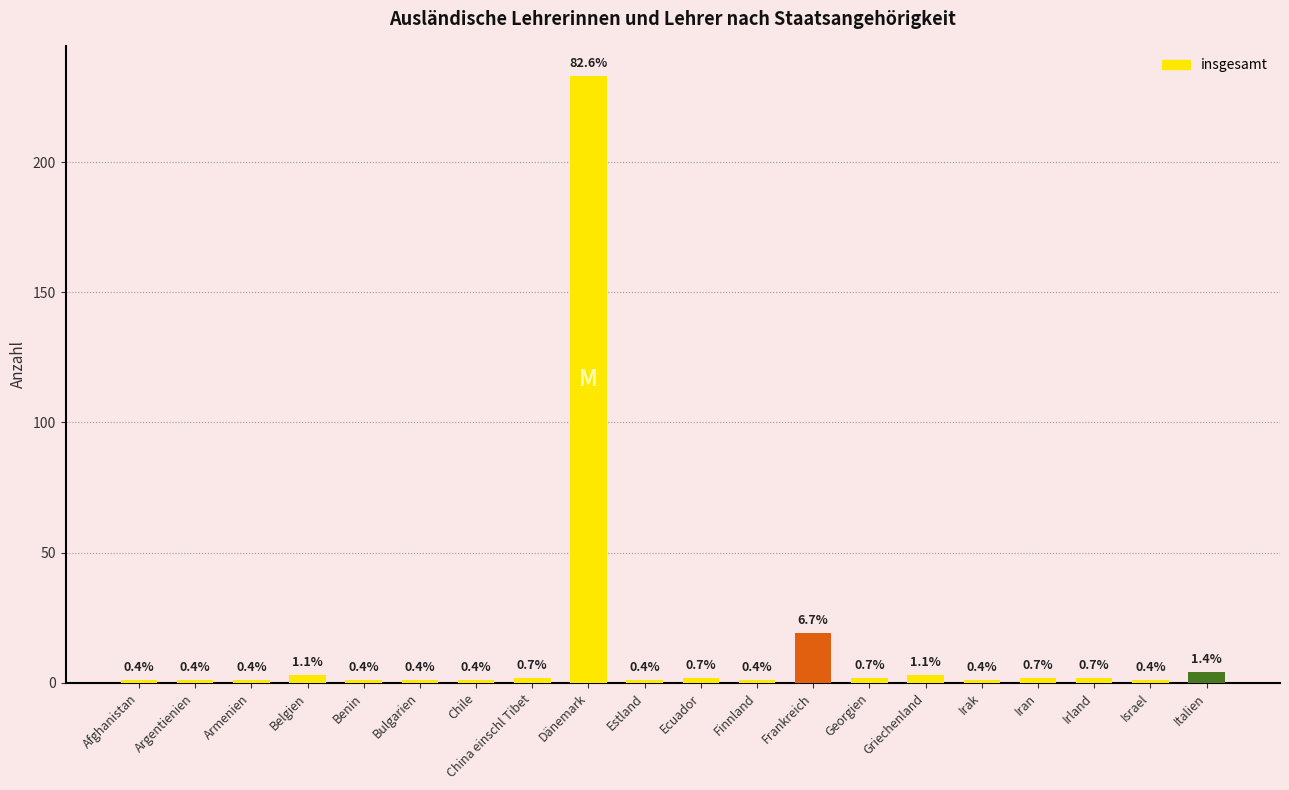

What is the average value?

14